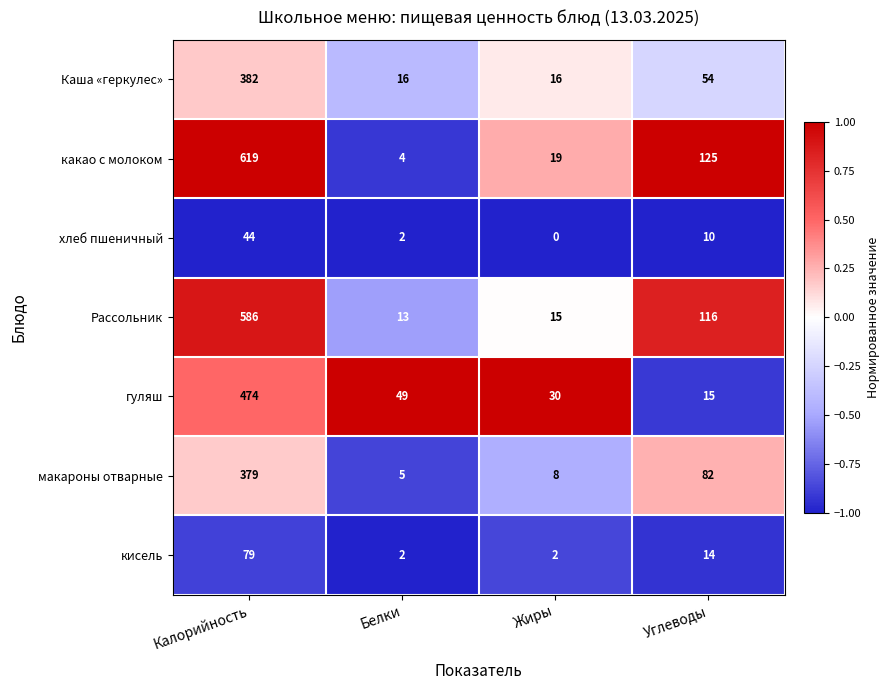

Count the number of categories in the chart.

4